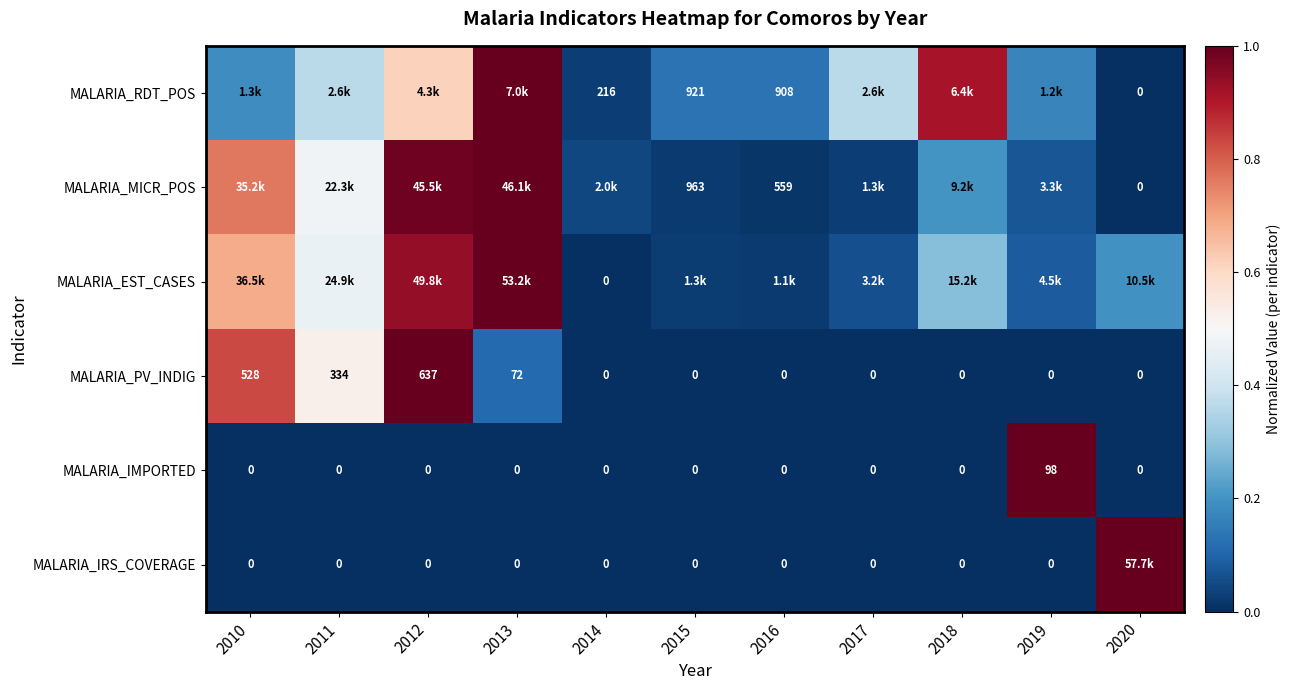

Rank the categories by MALARIA_EST_CASES value from highest to lowest.

2013, 2012, 2010, 2011, 2018, 2020, 2019, 2017, 2015, 2016, 2014